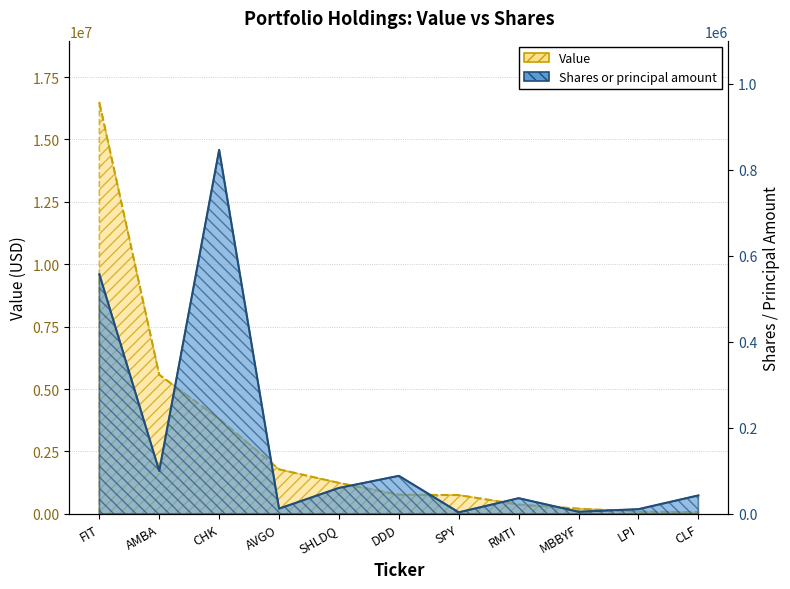

What is the minimum value shown in the chart?

3700